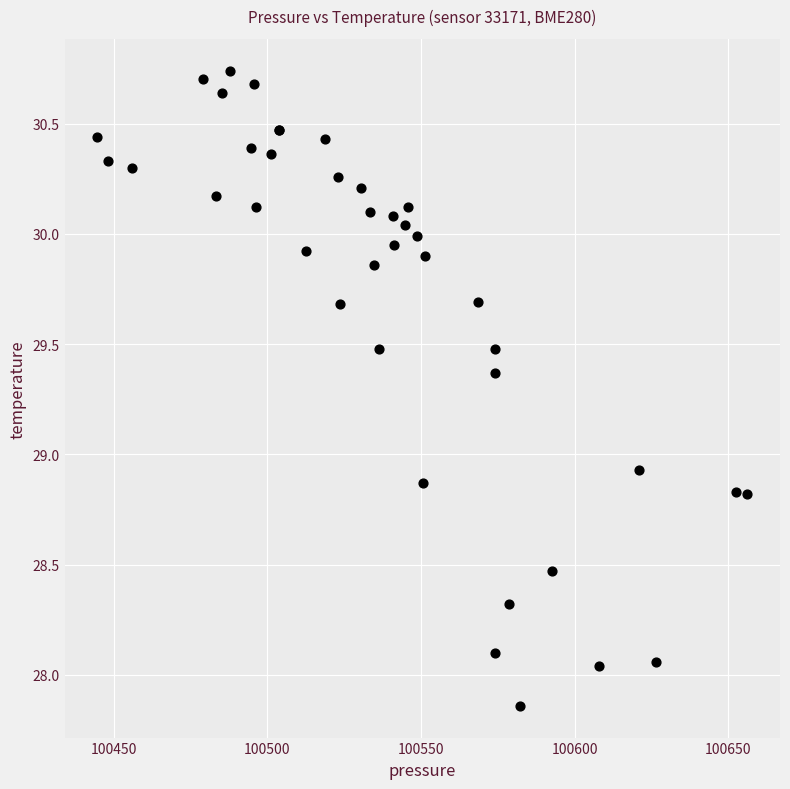

What Y value in the scatter plot is closest to 29?

28.9